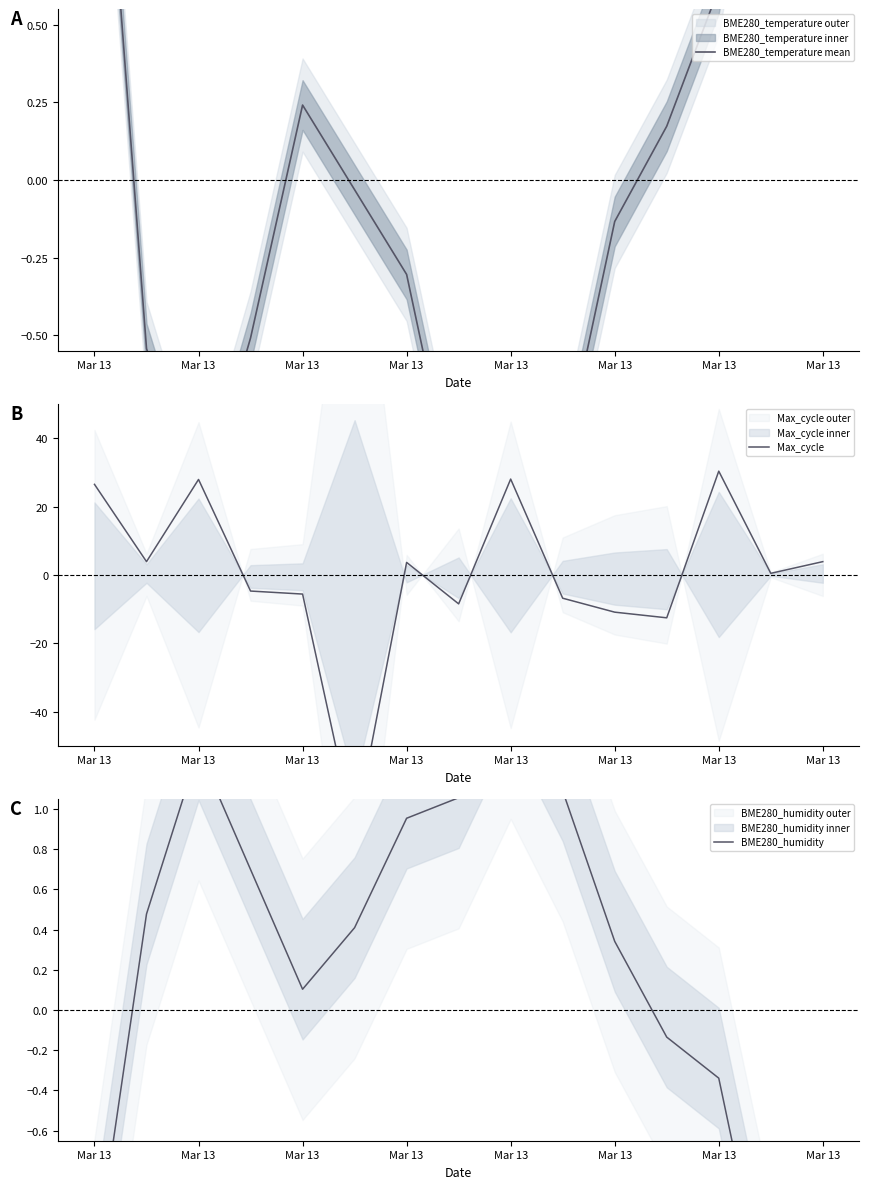

What are all the series names shown in the legend?

BME280_temperature mean, Max_cycle, BME280_humidity